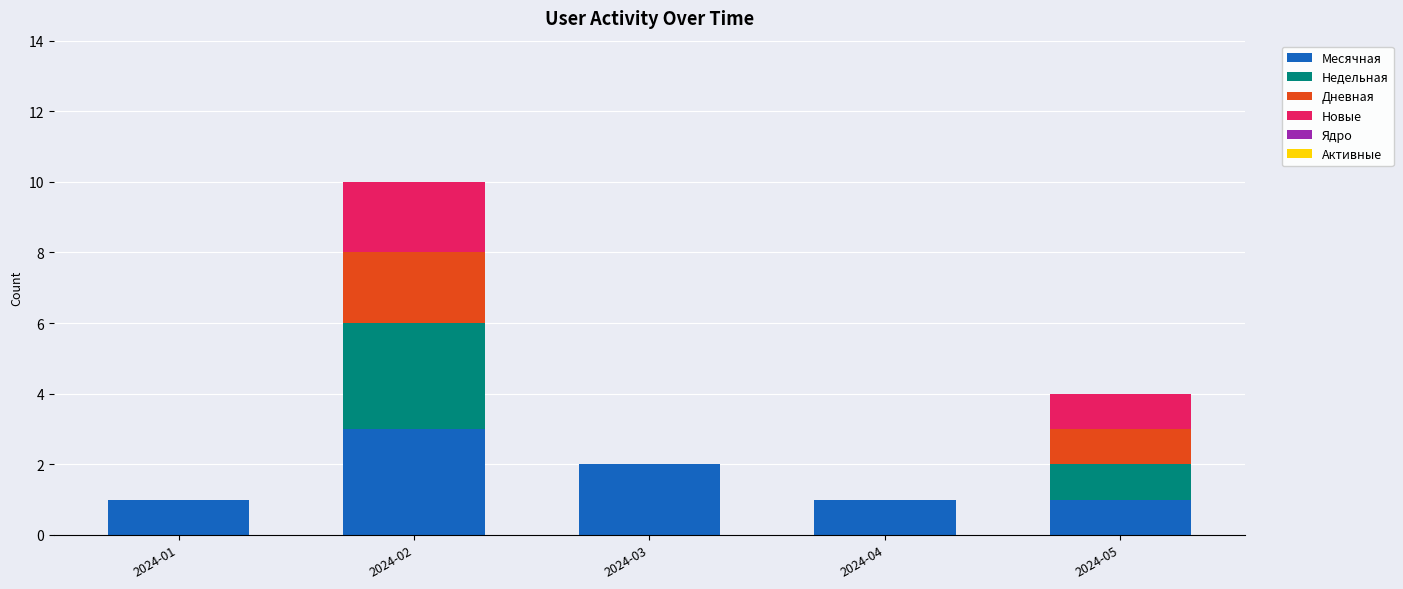

What is the highest value of the Месячная series?

3